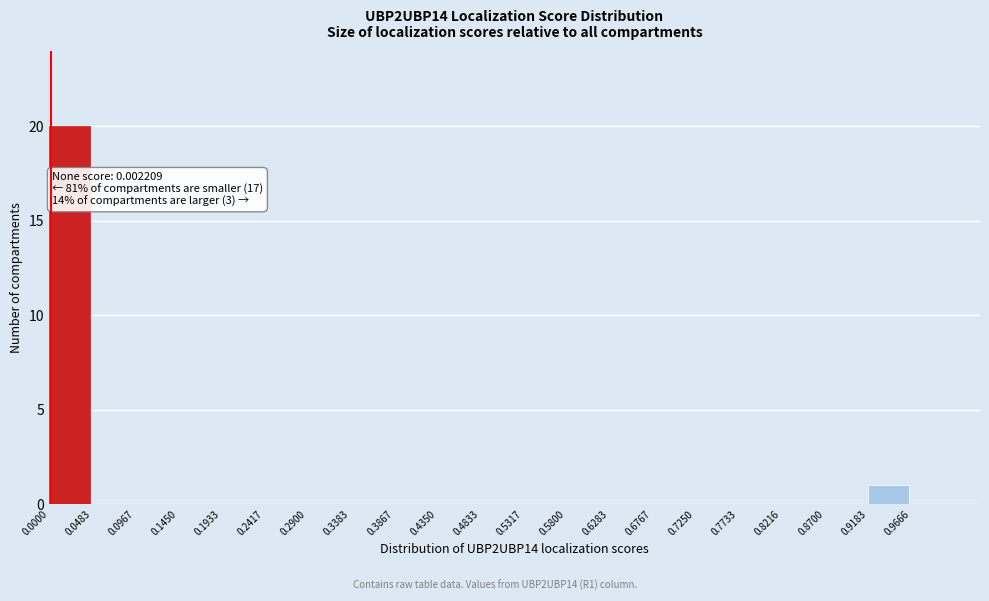

Over which range of the x-axis is the bar tallest?

0.000 to 0.050